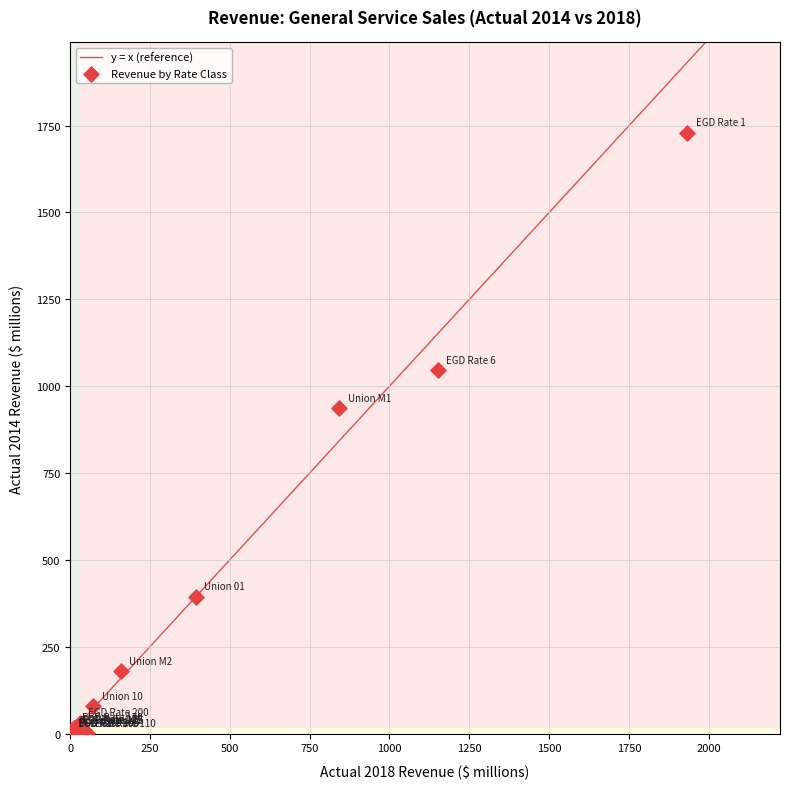

What Y value in the scatter plot is closest to 865?

936.0